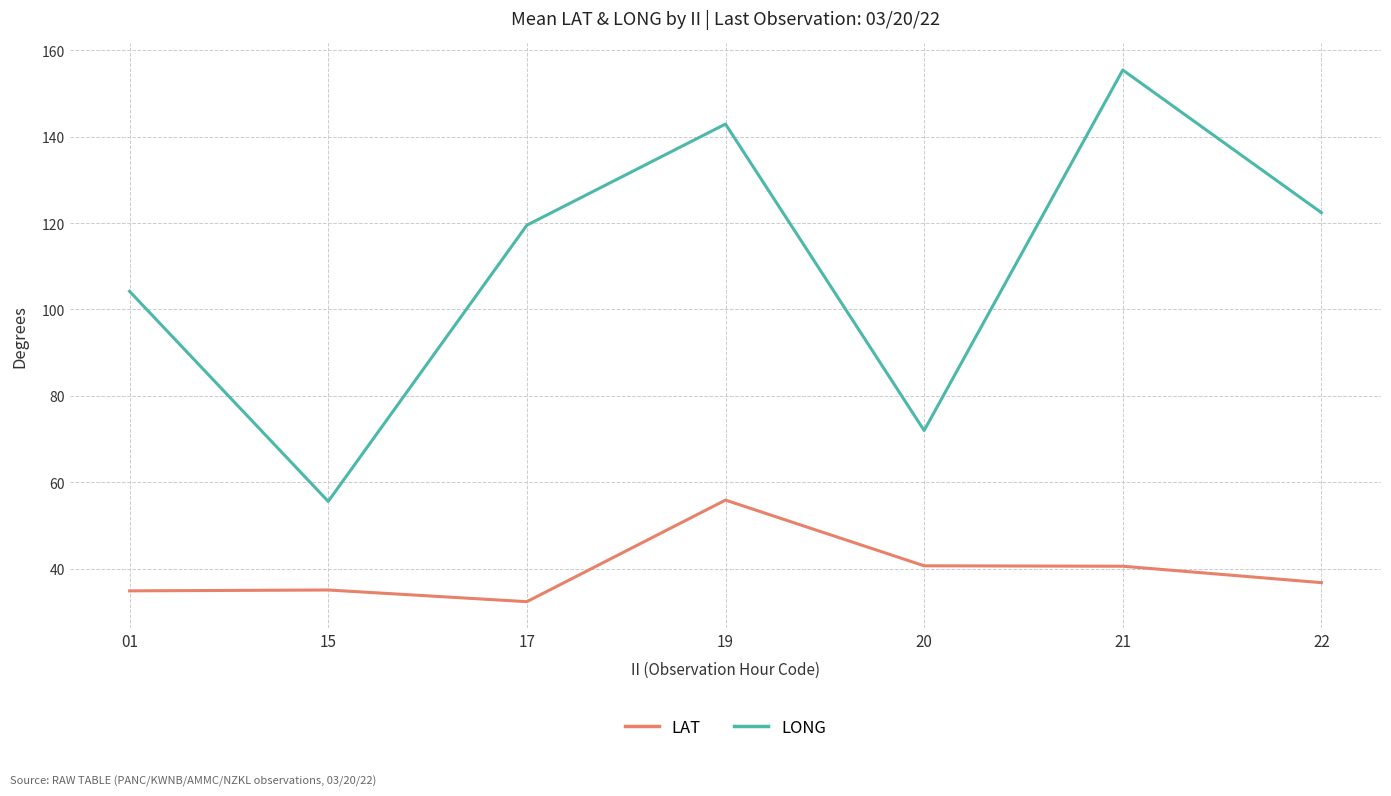

True or false: LAT and LONG cross at least once.

False